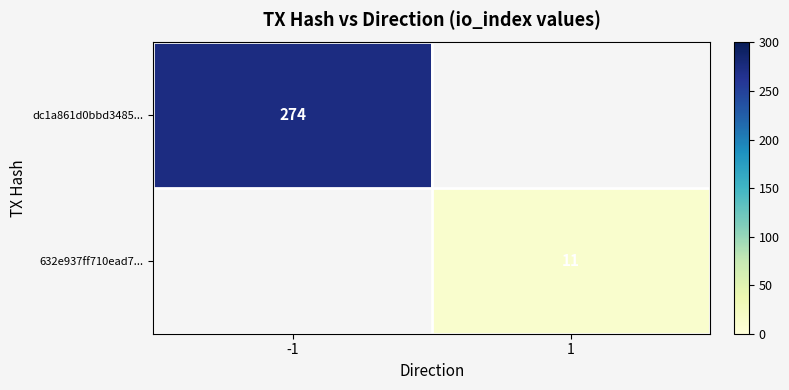

True or false: dc1a861d0bbd3485... has a value of 274 at -1.

True